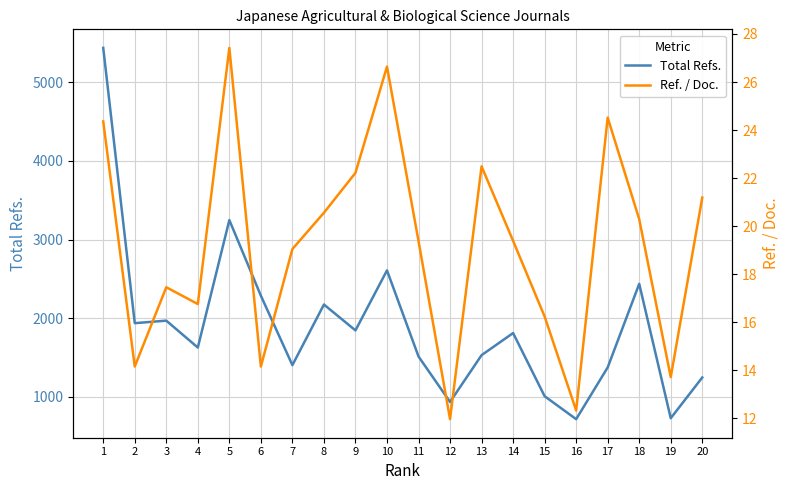

What are all the series names shown in the legend?

Total Refs., Ref. / Doc.